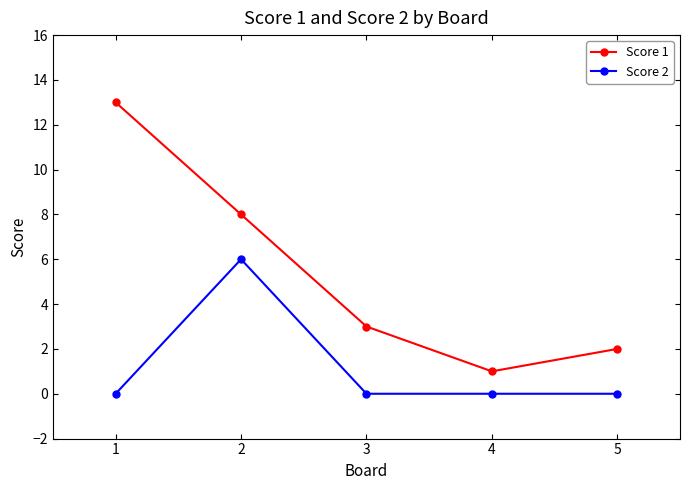

At which category does Score 1 reach its first local valley?

4